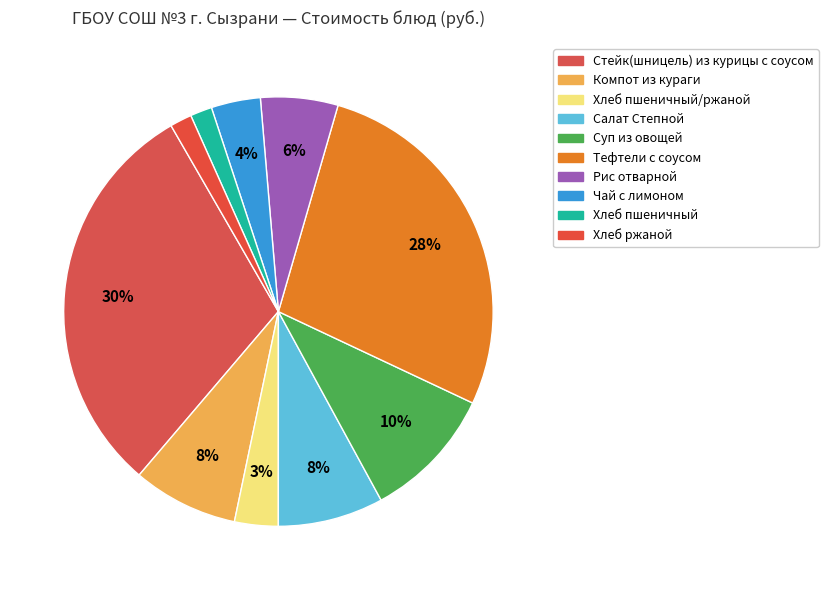

Which category has the smallest portion of the pie?

Хлеб пшеничный